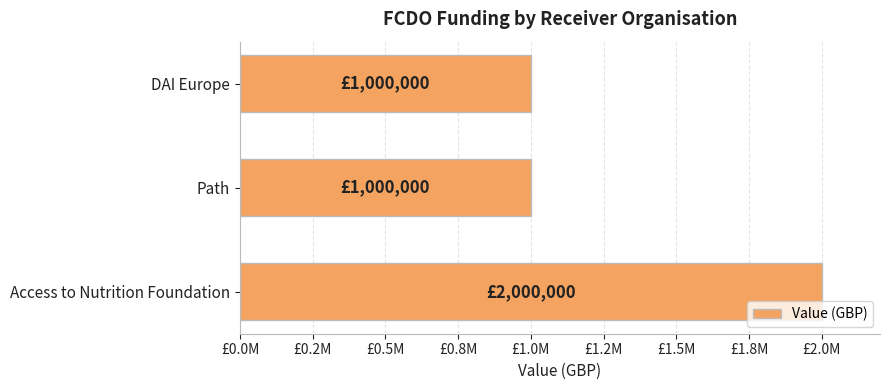

How many values are between 1000000 and 2000000?

3